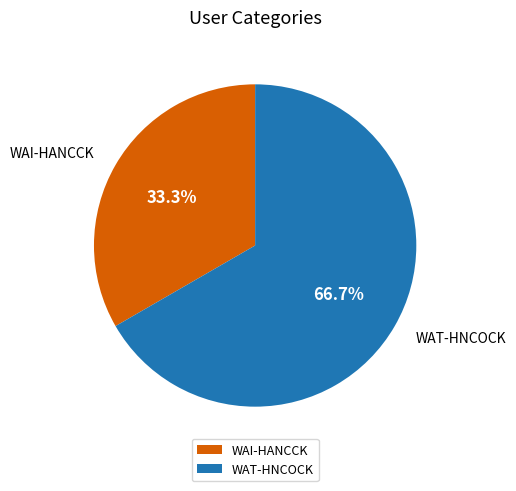

To the nearest percent, what is the average slice percentage?

50%